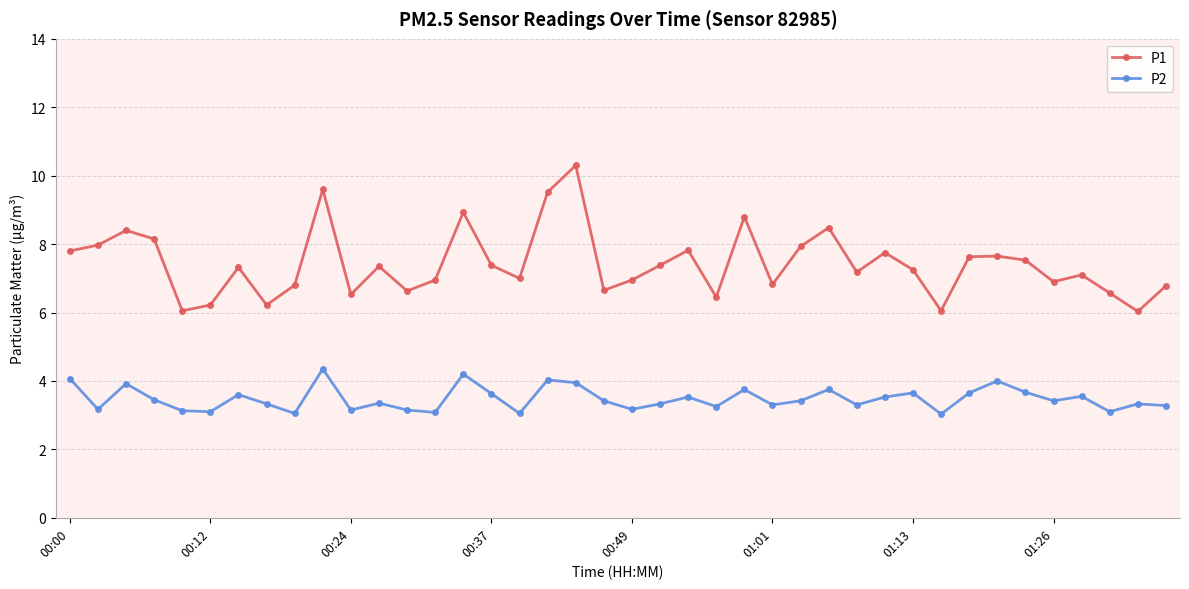

In P2, how many points are lower than both neighbors (excluding endpoints)?

13